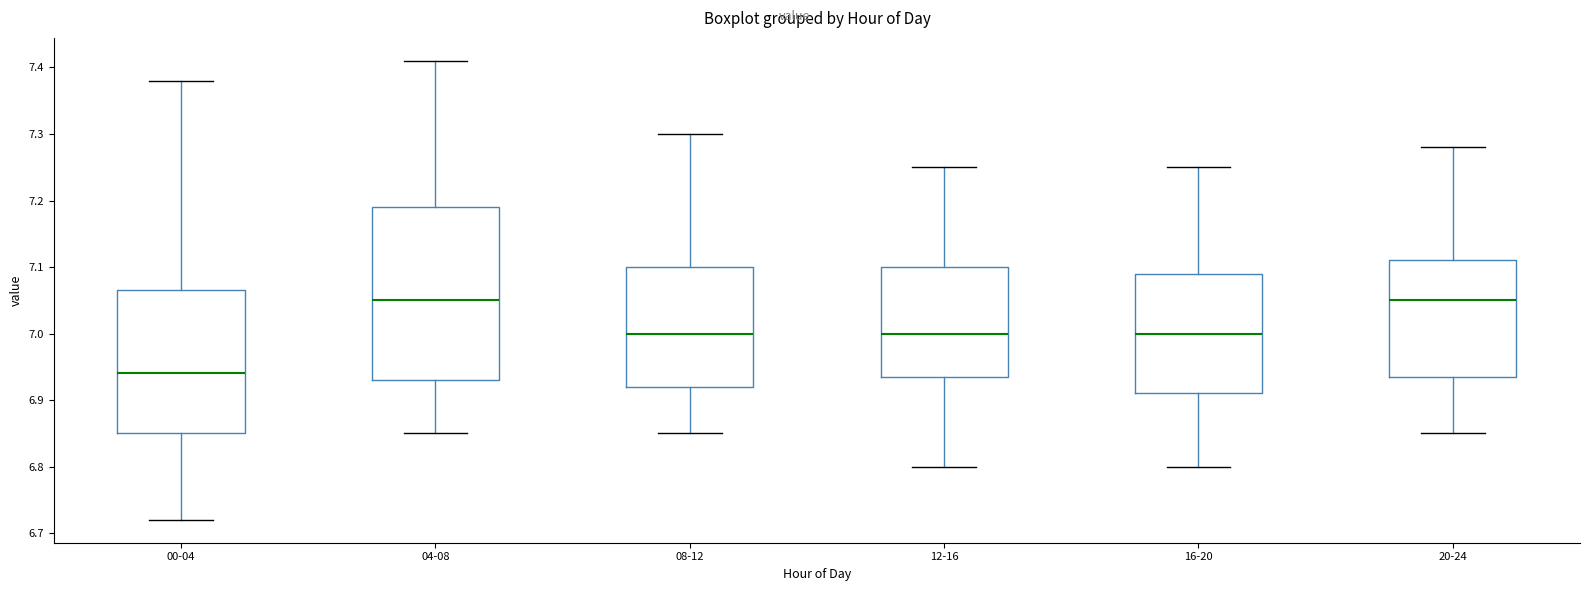

Comparing the boxes themselves (not the whiskers), which one is the tallest?

04-08